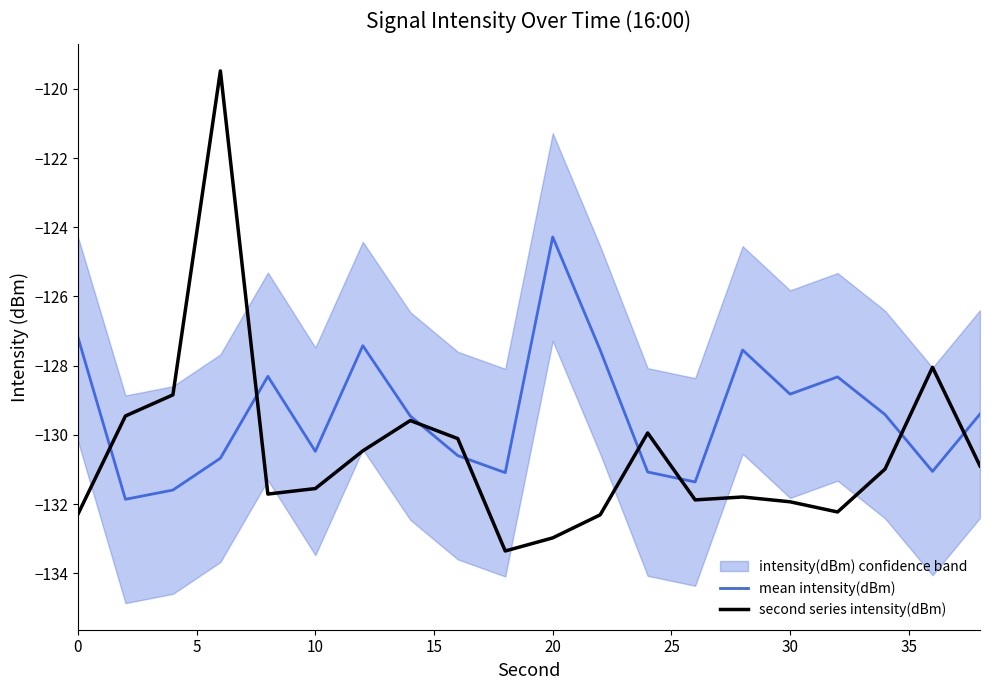

List the series in order of their peak value, highest first.

second series intensity(dBm), mean intensity(dBm)